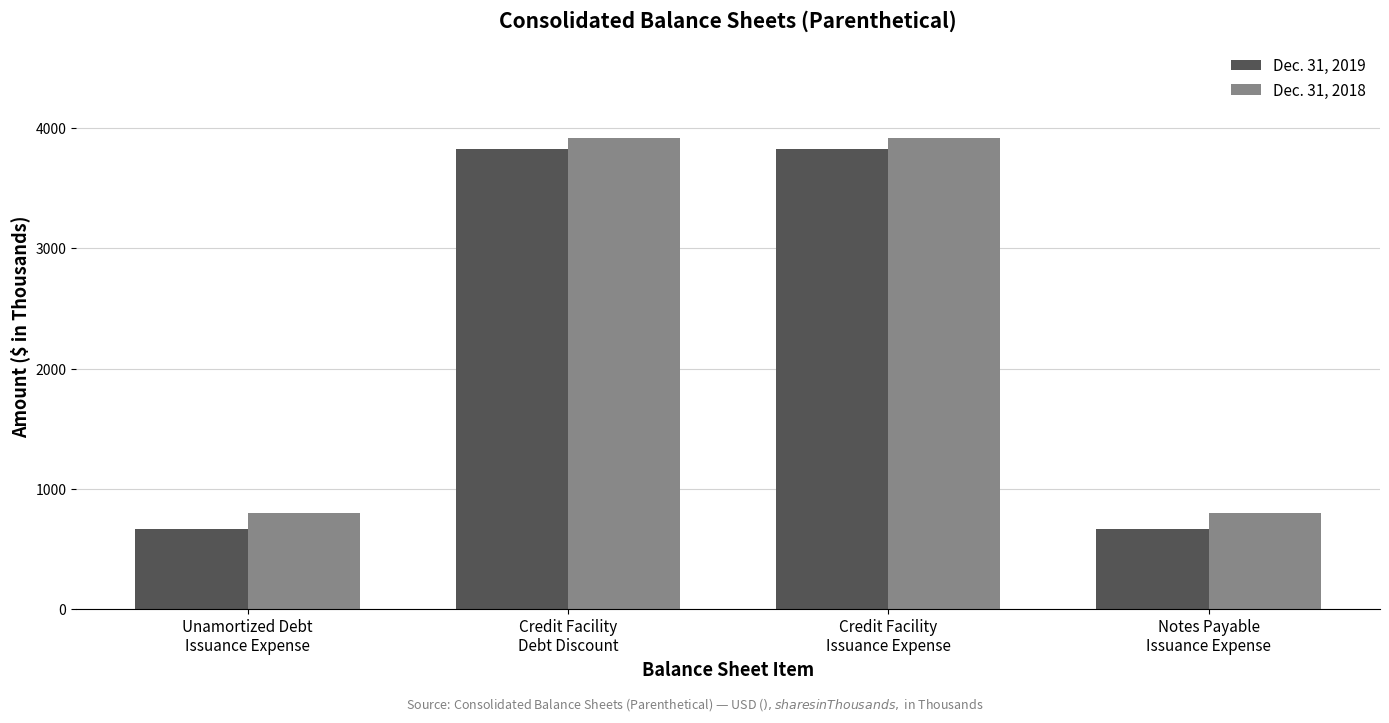

How many values in the Dec. 31, 2018 series are below 3922?

2